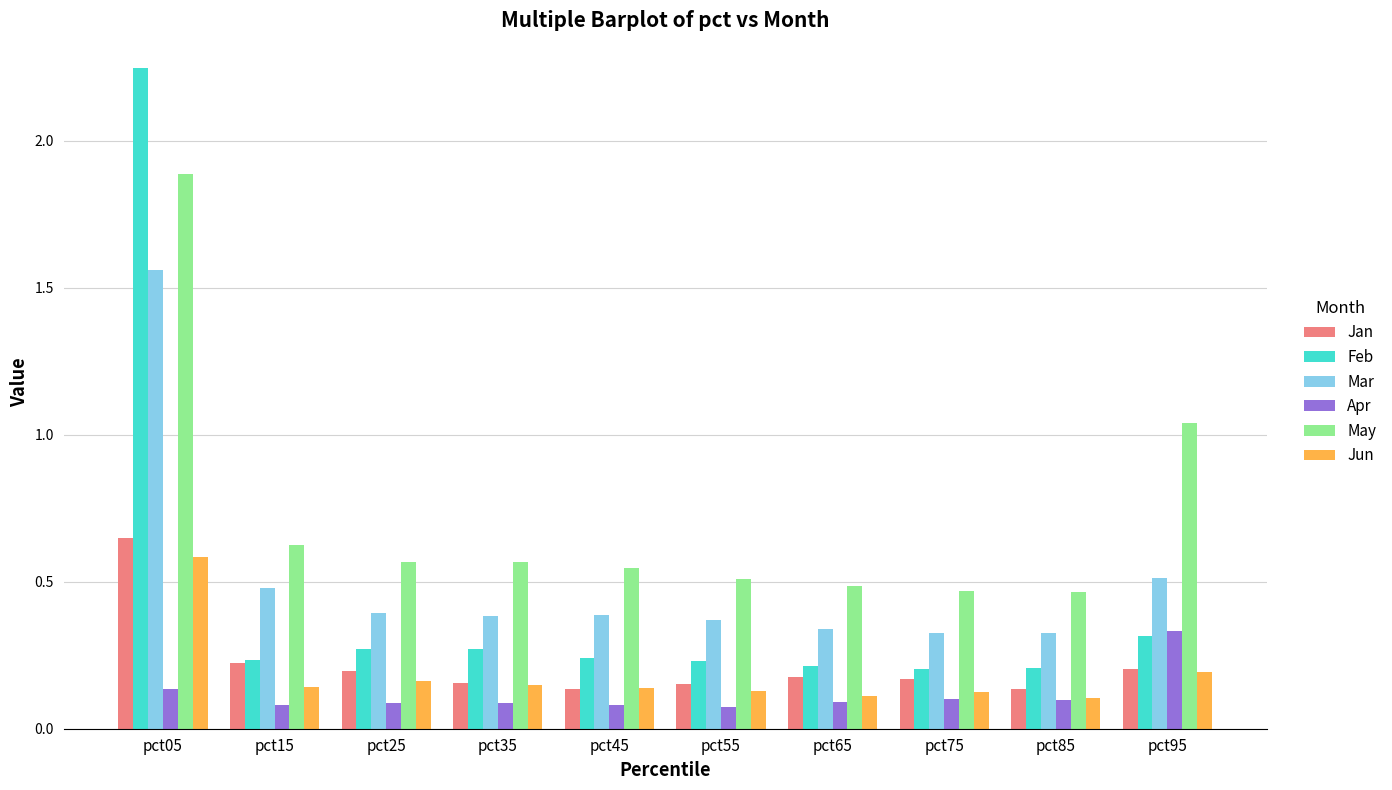

List the series in order of their peak value, highest first.

Feb, May, Mar, Jan, Jun, Apr